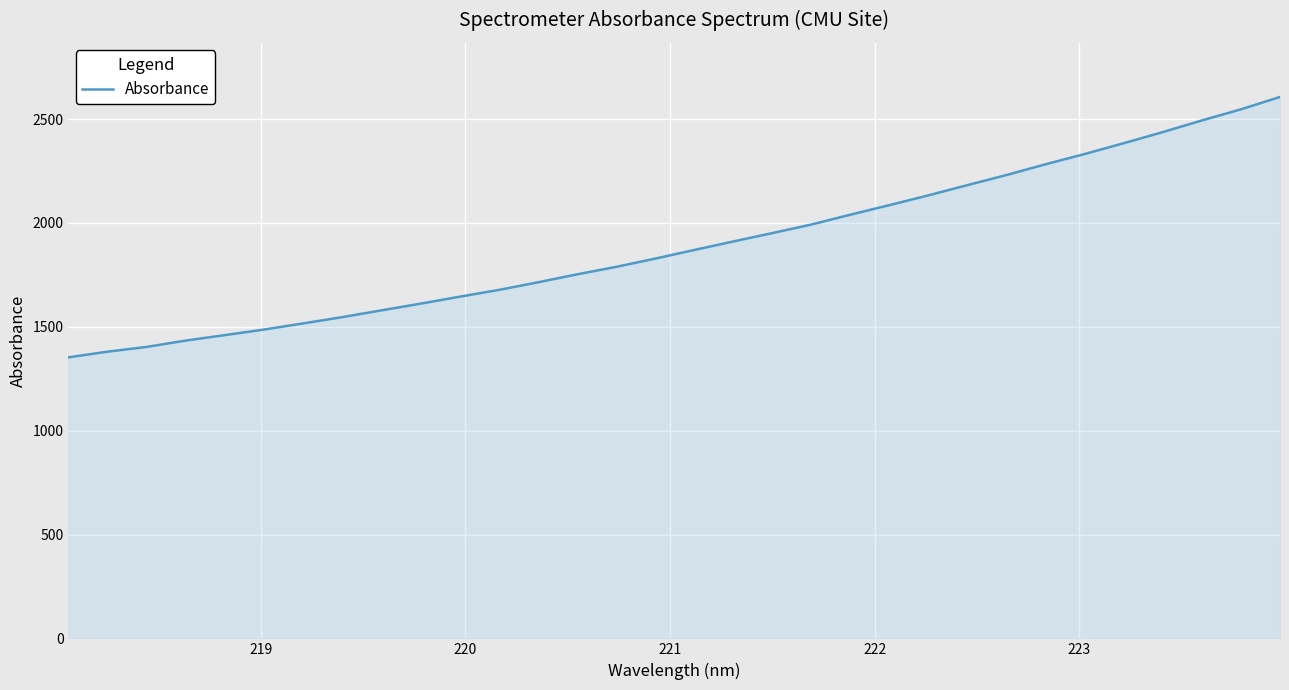

What is the maximum value shown in the chart?

2606.6